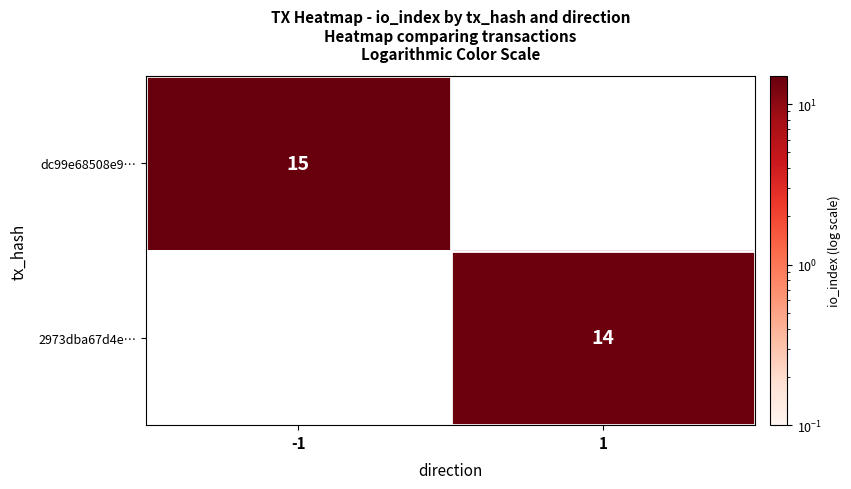

The value of 2973dba67d4e… at 1 is 14. True or false?

True